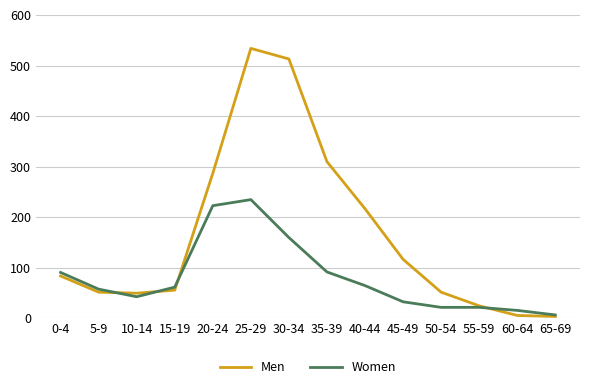

What is the value of the Men point at the 1st from the left?

84